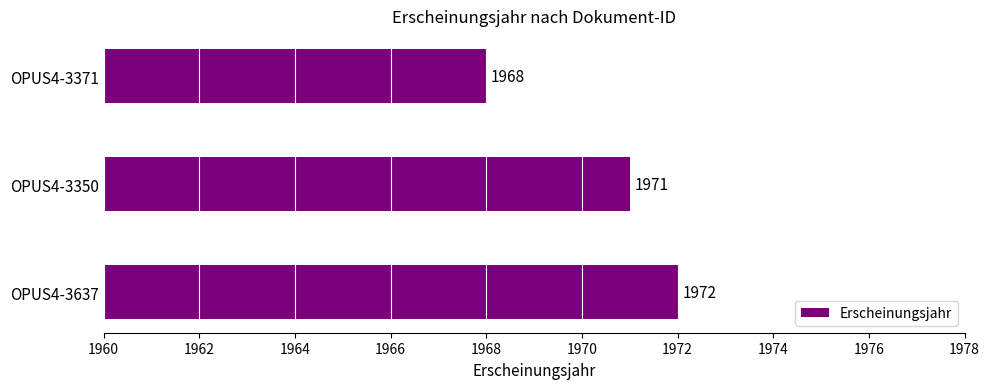

Read the value at OPUS4-3637.

1972